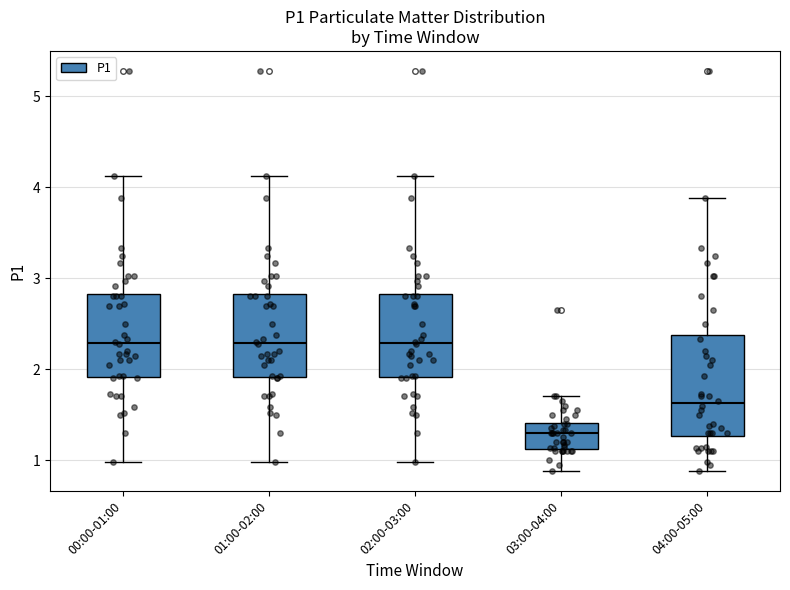

Where does the median line of the box for 03:00-04:00 sit on the y-axis? The values are not printed on the chart, so give them approximately, as read against the axis.

1.3